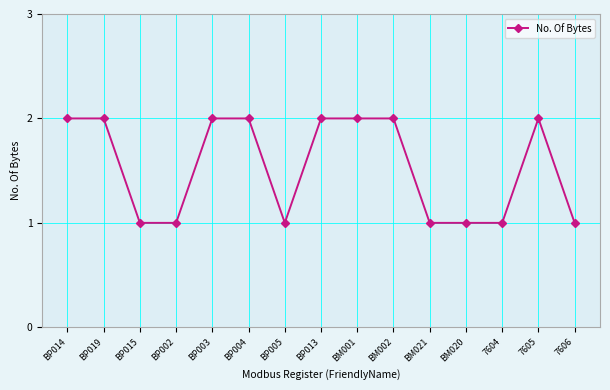

The value at BP019 is 1. True or false?

False